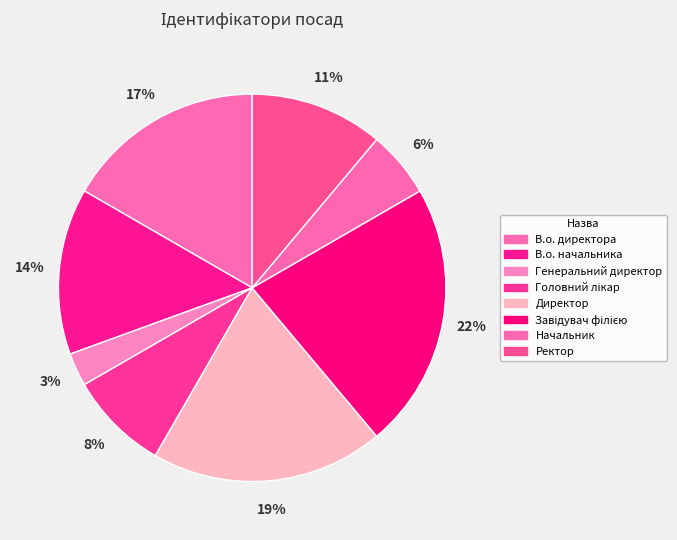

What is the smallest slice in the pie chart?

Генеральний директор